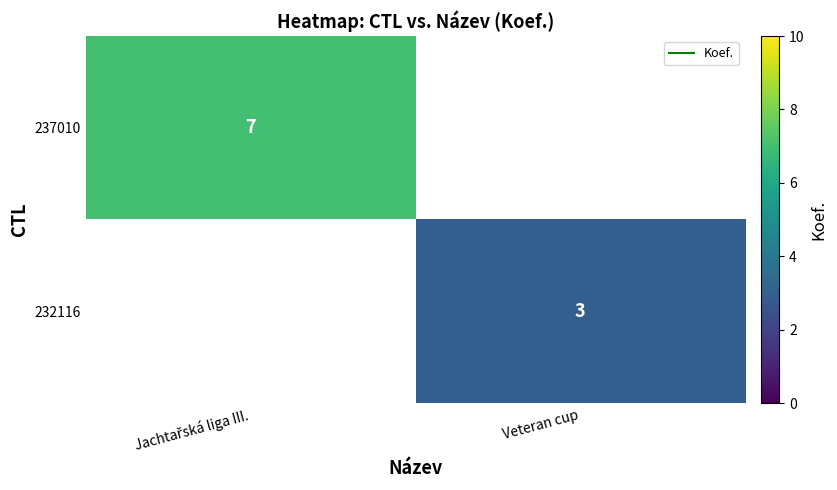

Is the value of 232116 at Jachtařská liga III. greater than the value of 237010 at Jachtařská liga III.?

No